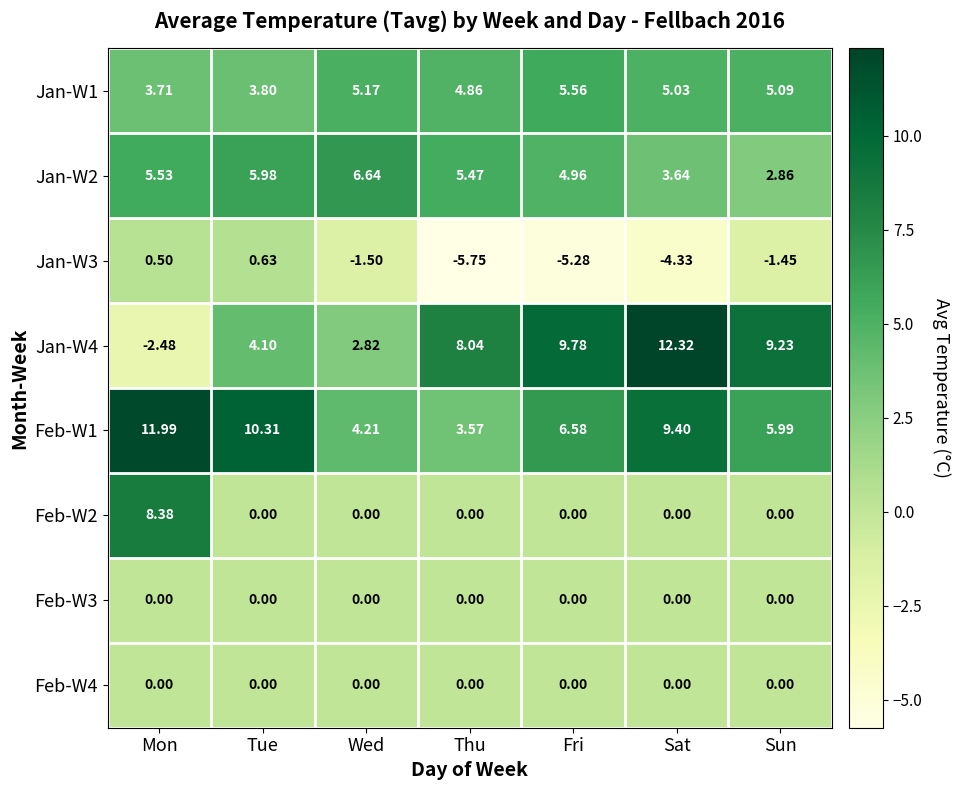

Where is Jan-W2 nearest to the value 4?

Sat